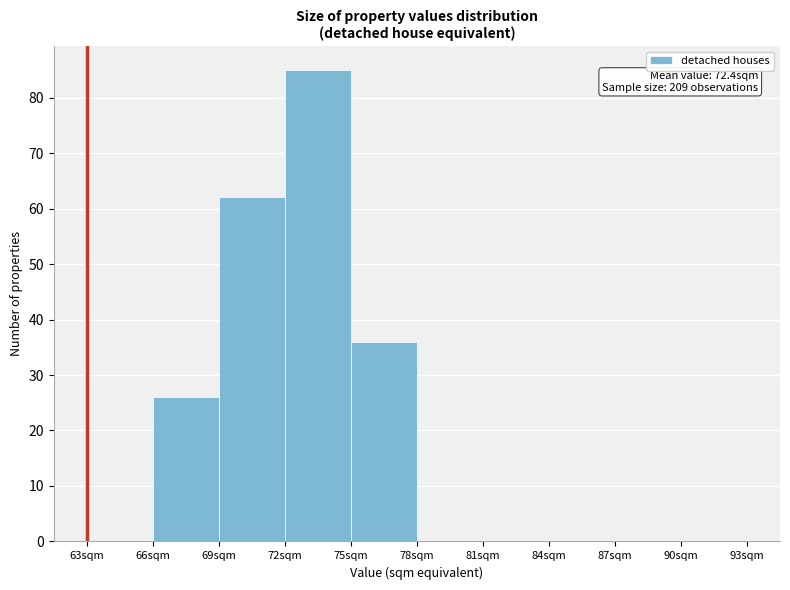

Which range on the x-axis has the tallest bar?

72 to 75